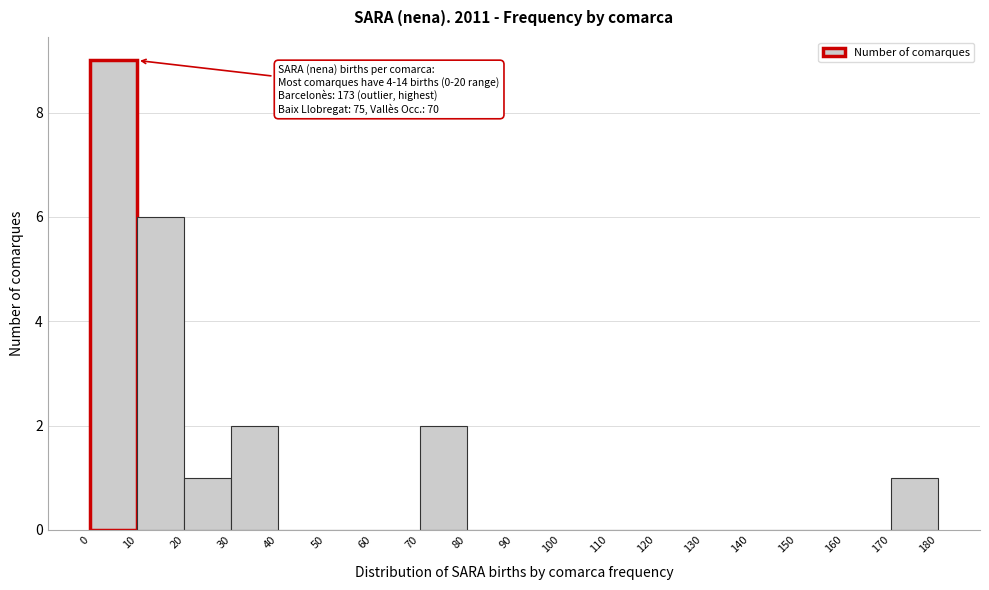

Over which range of the x-axis is the bar tallest?

0 to 10